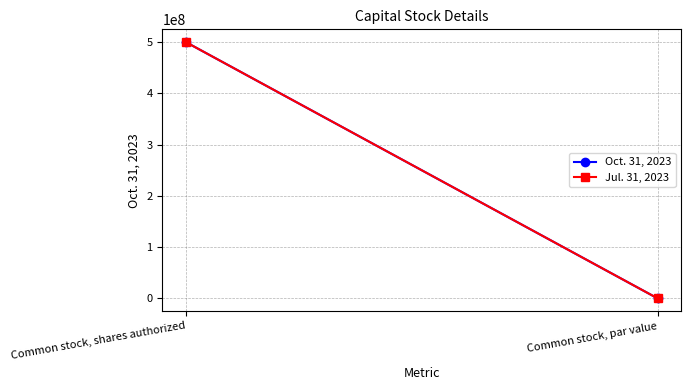

Reading right to left, transcribe all the data shown in this chart.

Oct. 31, 2023: 0.0	500000000.0
Jul. 31, 2023: 0.0	500000000.0